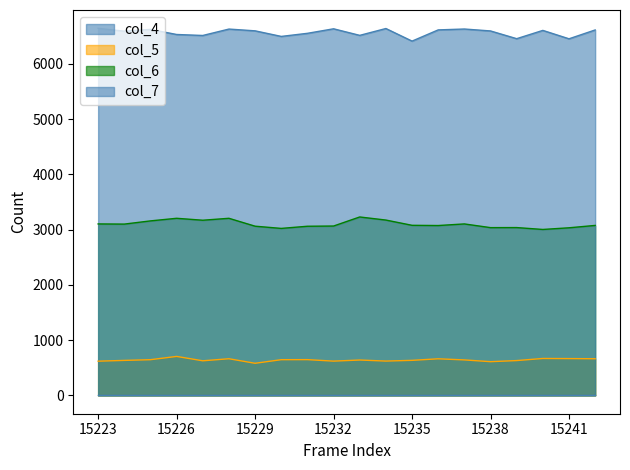

True or false: col_5 and col_7 cross at least once.

False